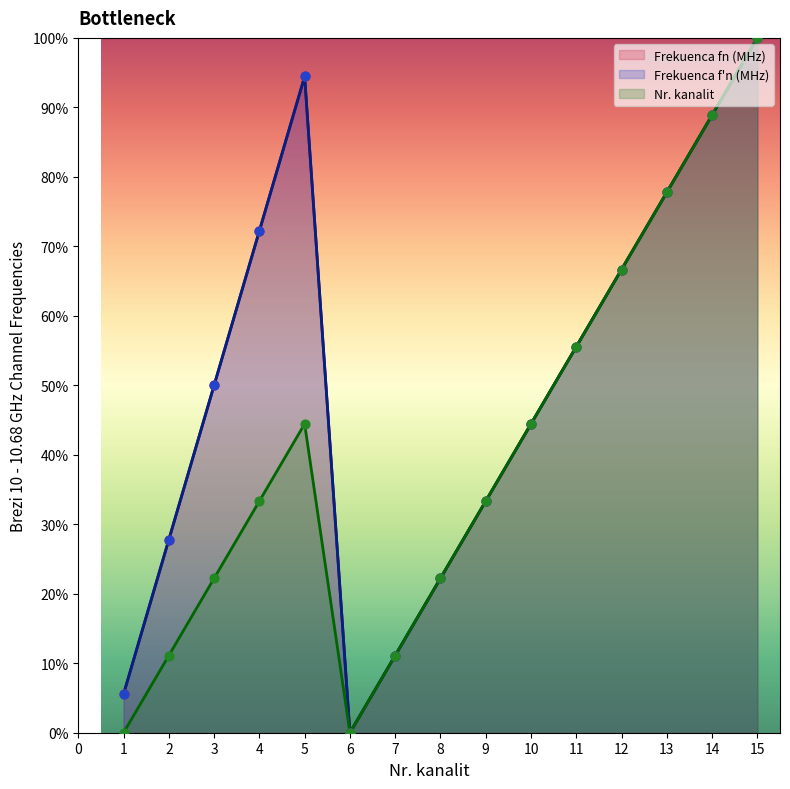

Is the value of Frekuenca fn (MHz) at 7 greater than the value of Frekuenca f'n (MHz) at 11?

No